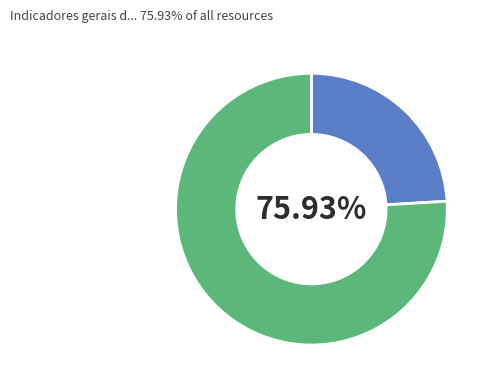

Is there any slice that represents more than half of the pie?

Yes